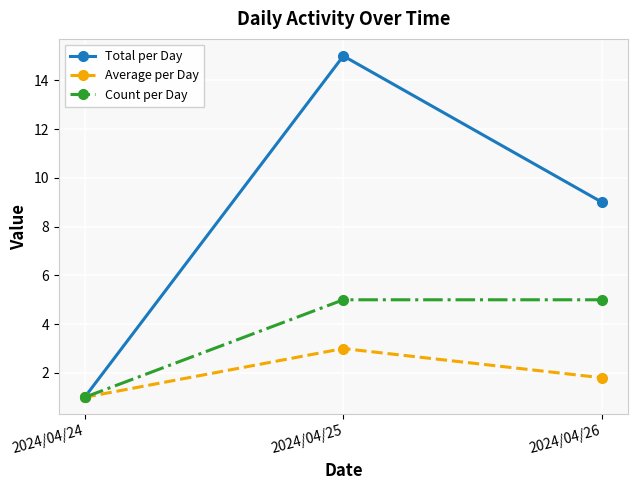

What is the maximum value for Average per Day?

3.0